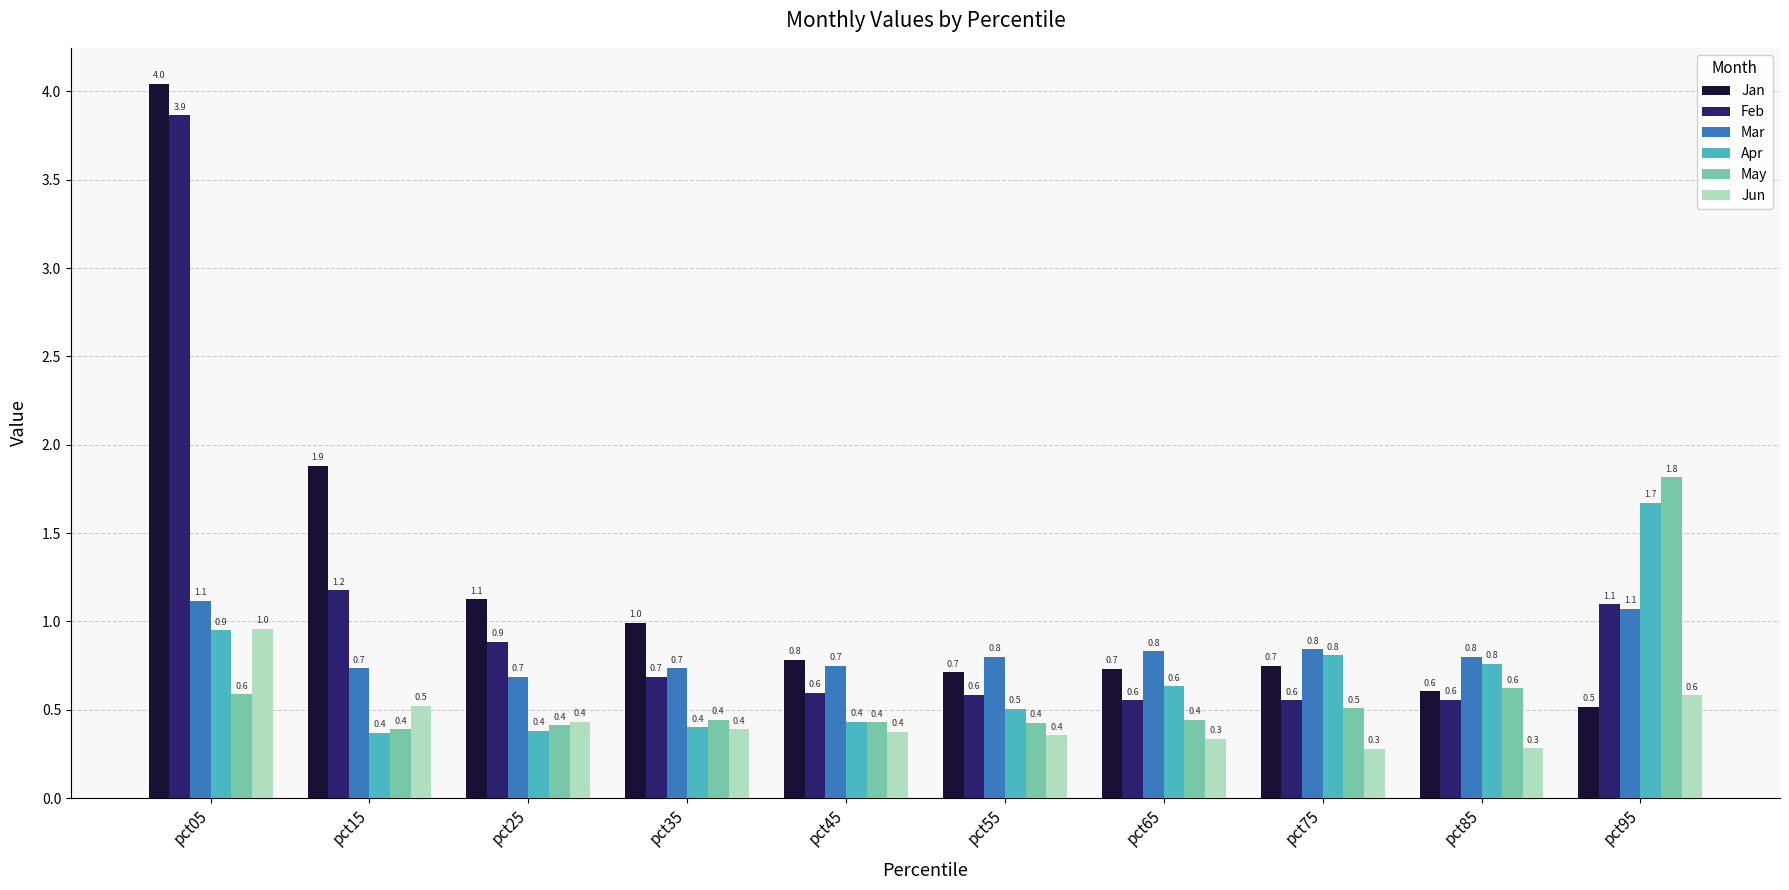

What is the total value across all series at pct25?

3.9